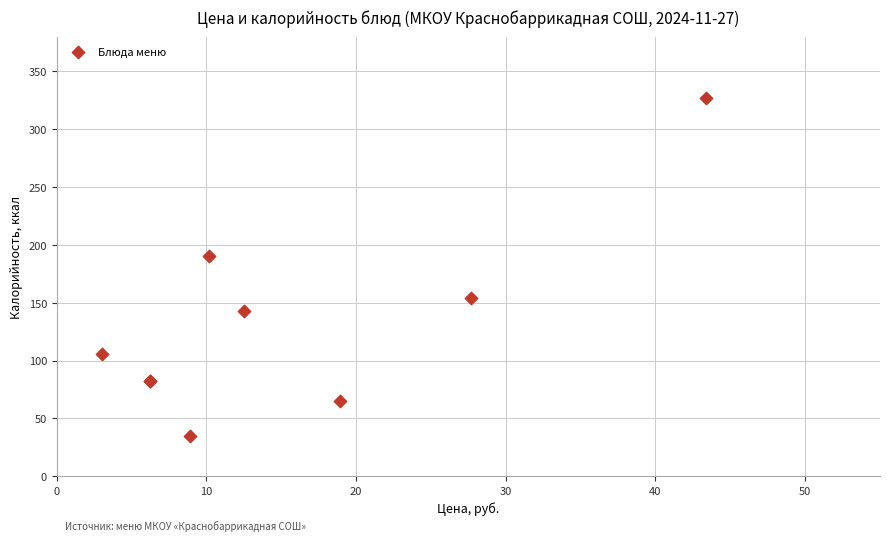

What Y value in the scatter plot is closest to 181?

190